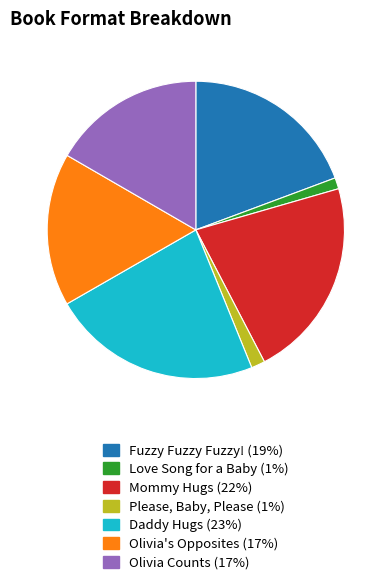

The Mommy Hugs slice represents 22% of the pie. True or false?

True